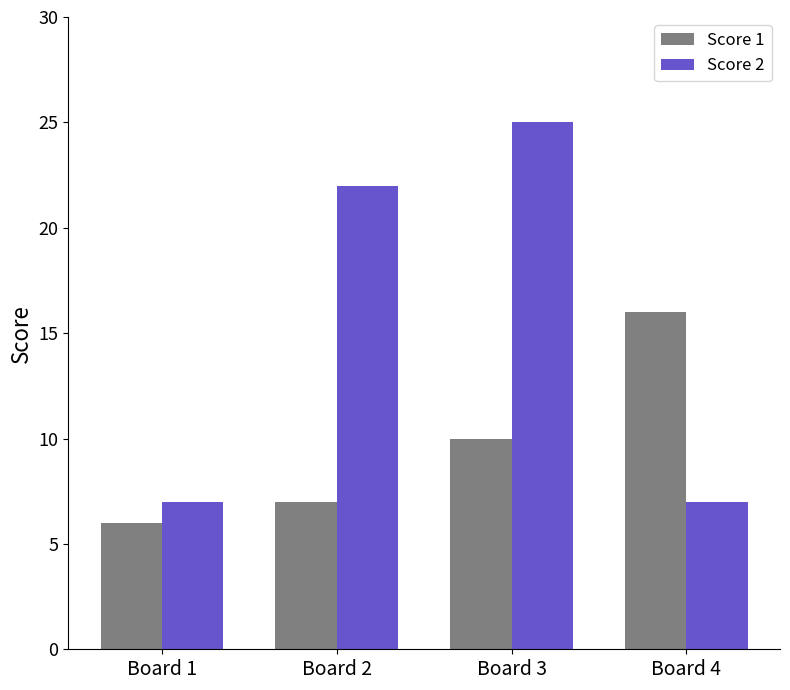

Read the Score 2 value at Board 2, to the nearest 10.

20